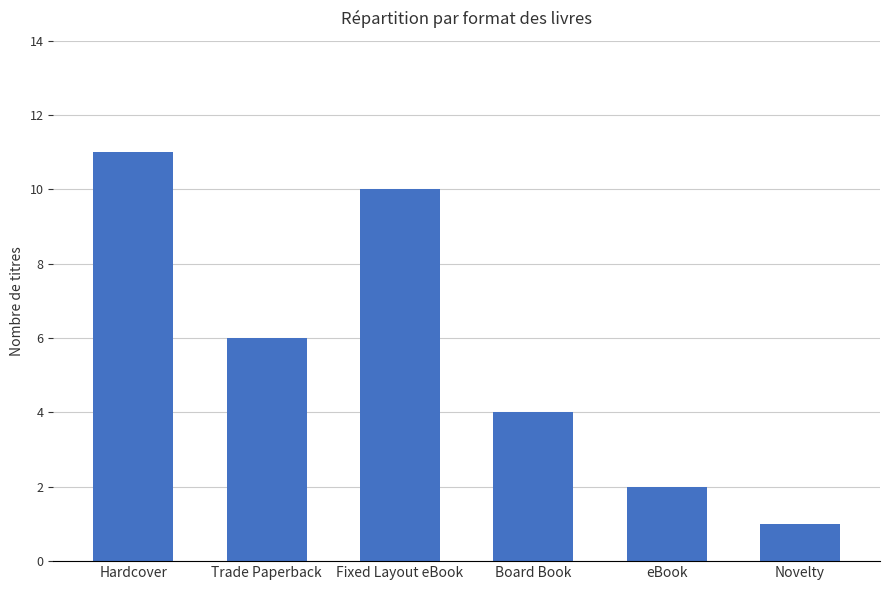

Reading right to left, what are all the values shown in this chart?

1	2	4	10	6	11